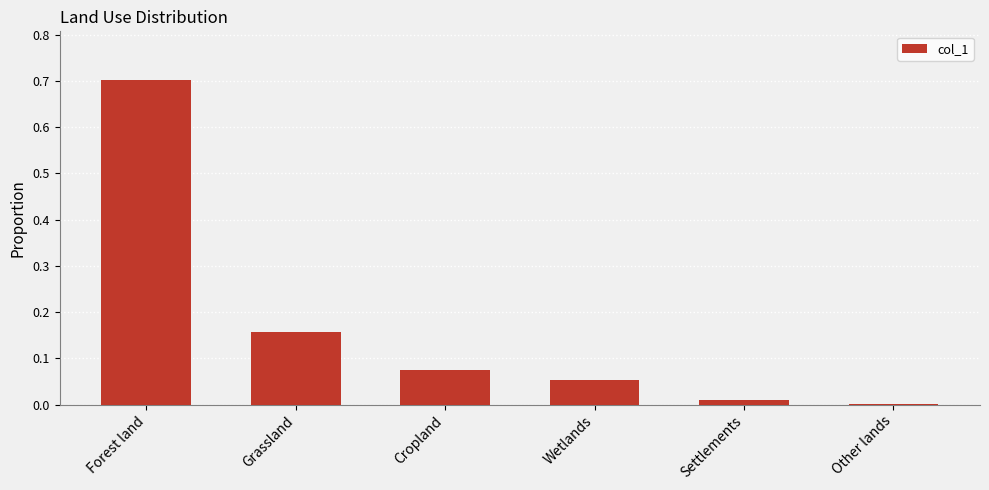

What is the maximum value shown in the chart?

0.7